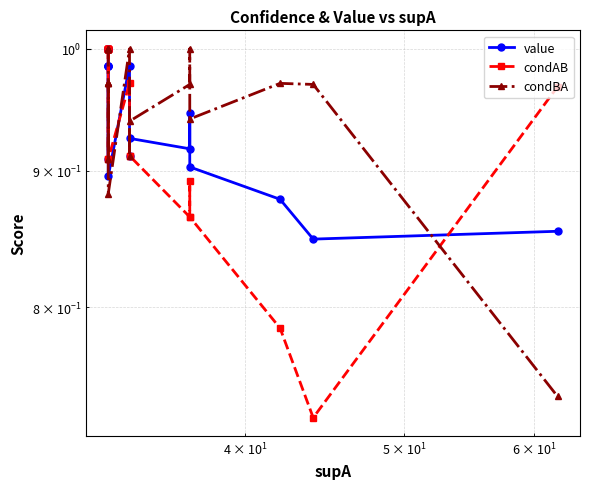

How many lines are shown in the chart?

3